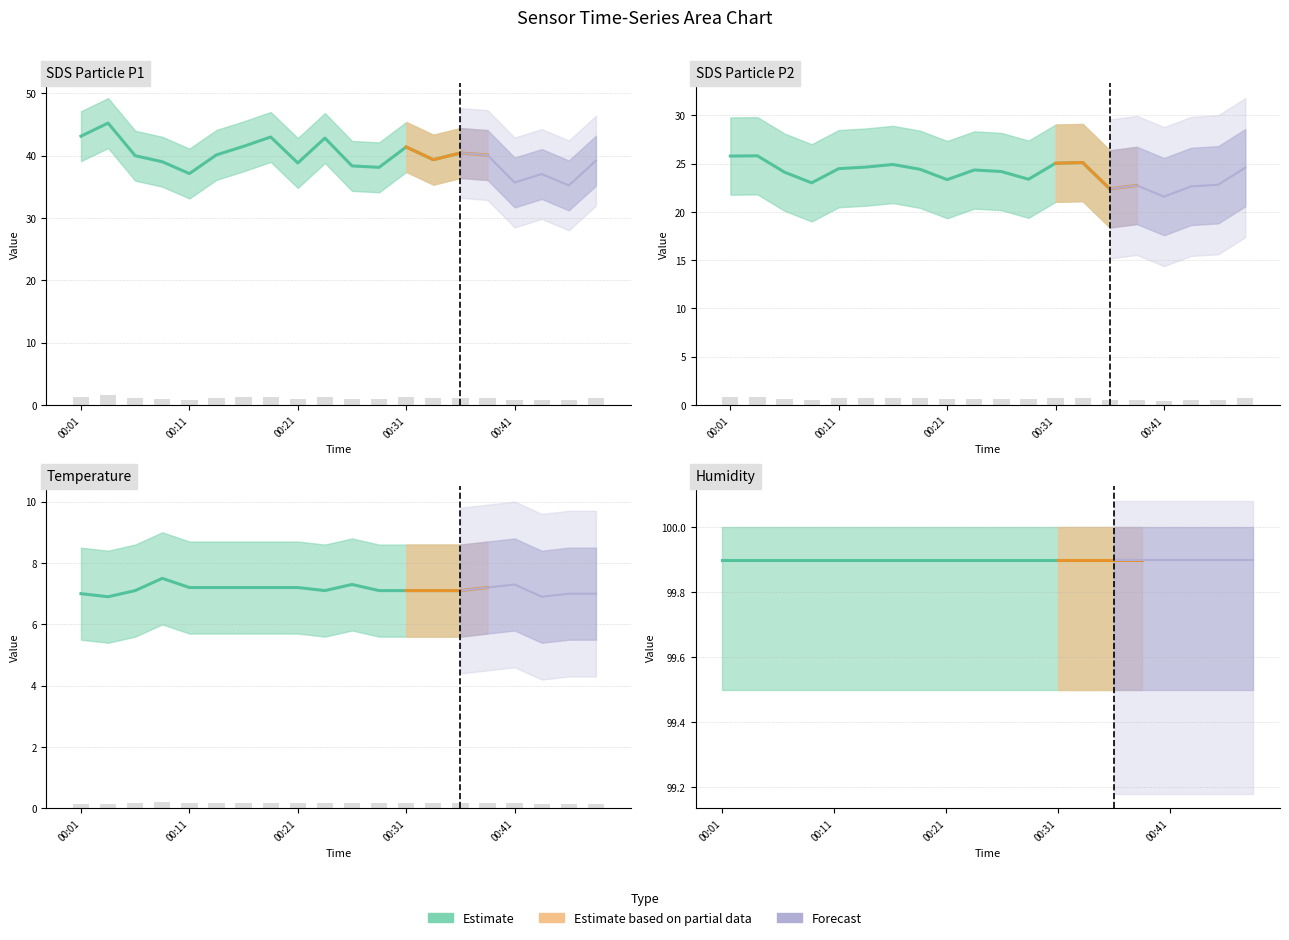

How many bars are there in total?

60